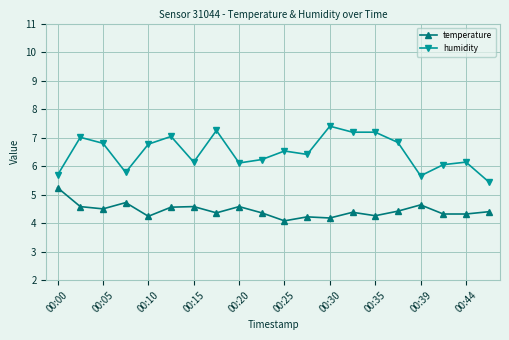

How many categories are shown in the chart?

20